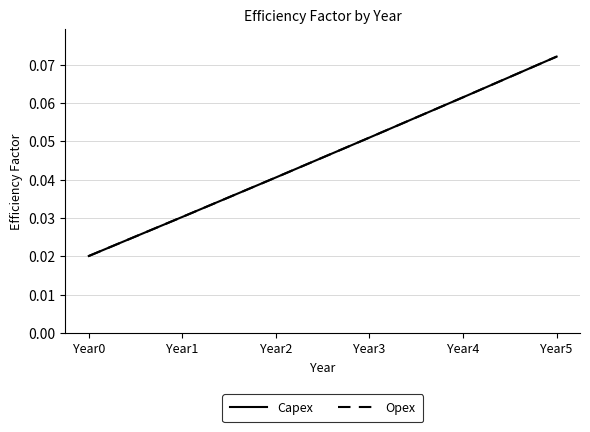

Is this an area chart (filled region under the line)?

No